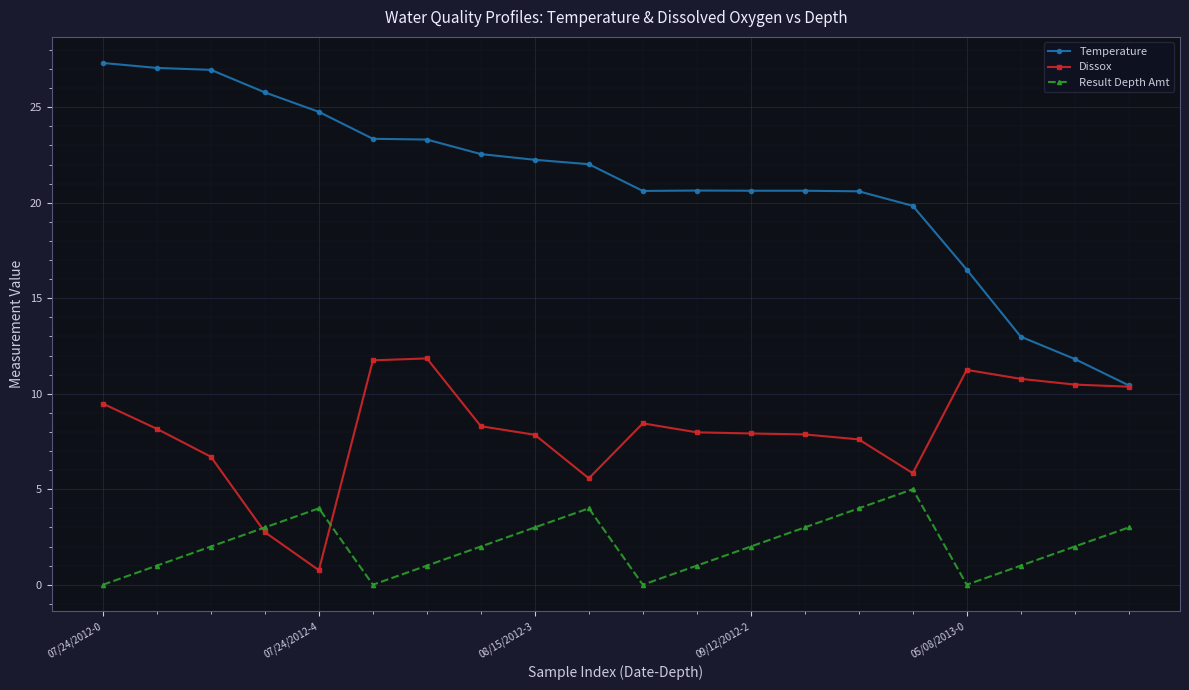

True or false: Temperature and Result Depth Amt intersect in this chart.

False